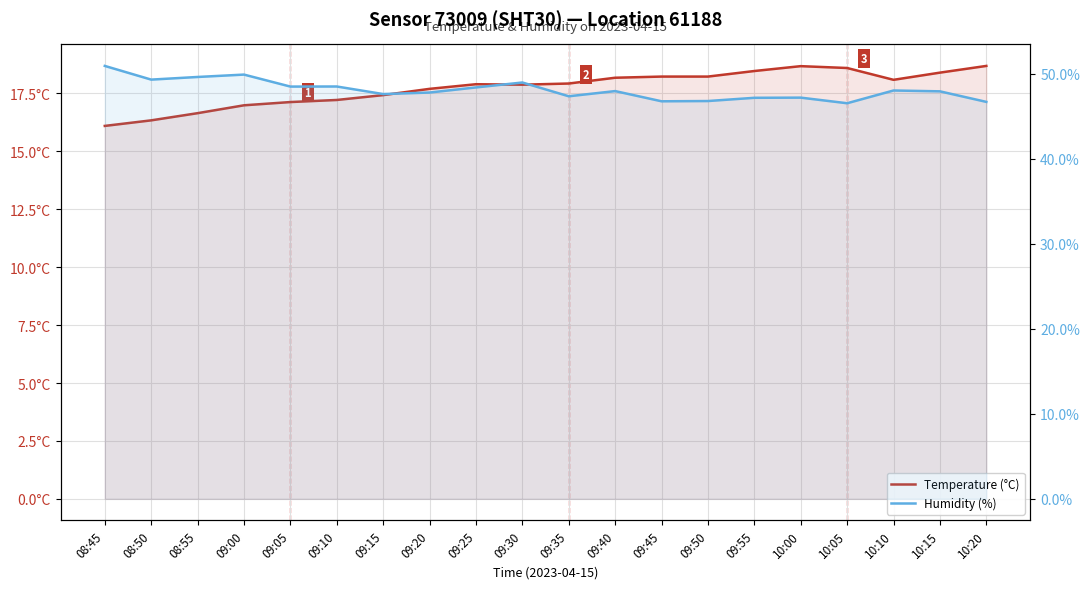

What is the difference between the second highest and minimum values in the Temperature (°C) series?

2.6